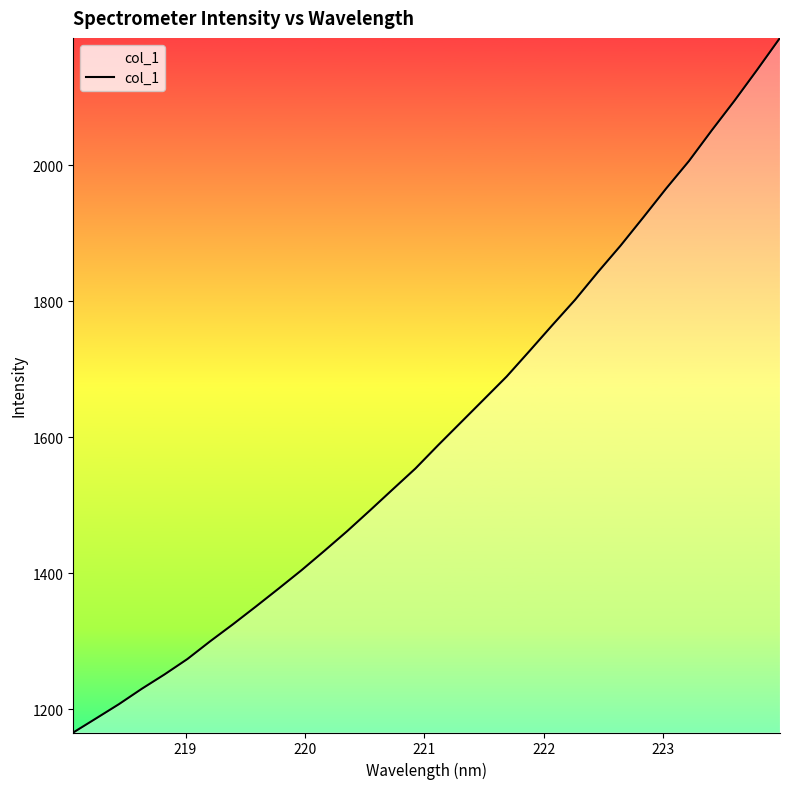

What is the sum of all values?

51477.5